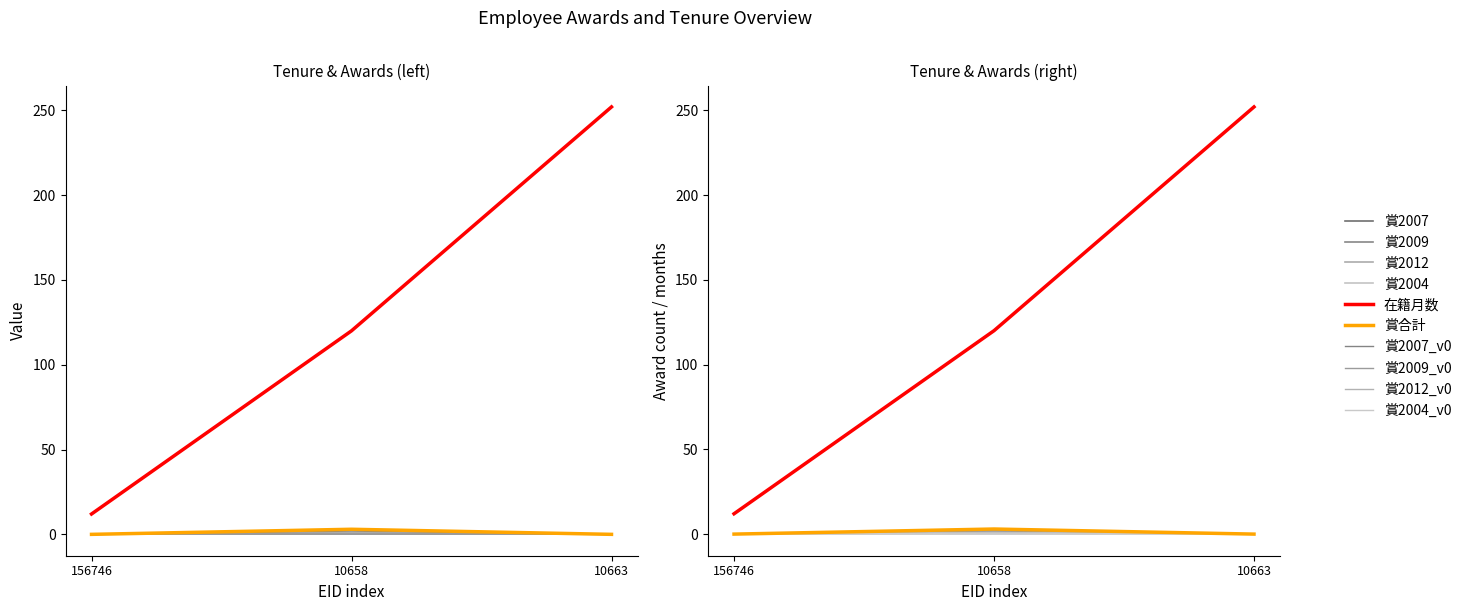

The value of 賞2009 at 10658 is 2. True or false?

False